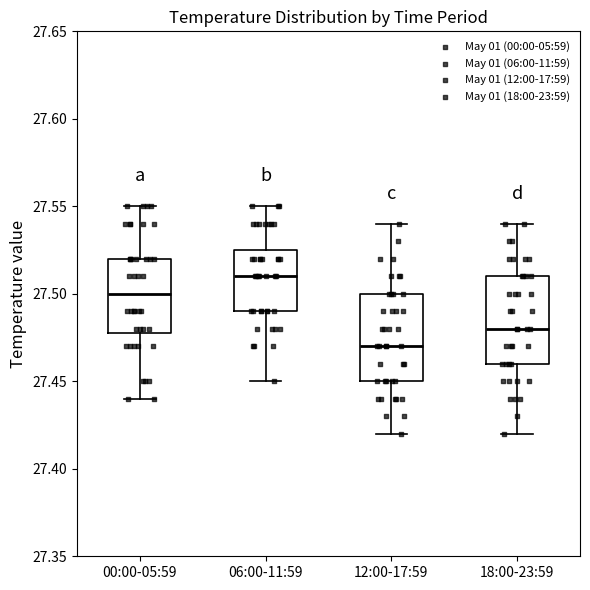

Reading left to right, transcribe this box plot: for each box, give where its median line is, the range the box spans, and where its two whiskers end, as read against the y-axis. The values are not printed on the chart, so give them approximately, as read against the axis.

00:00-05:59: median 27.500, box 27.480 to 27.520, whiskers 27.440 to 27.550
06:00-11:59: median 27.510, box 27.490 to 27.525, whiskers 27.450 to 27.550
12:00-17:59: median 27.470, box 27.450 to 27.500, whiskers 27.420 to 27.540
18:00-23:59: median 27.480, box 27.460 to 27.510, whiskers 27.420 to 27.540